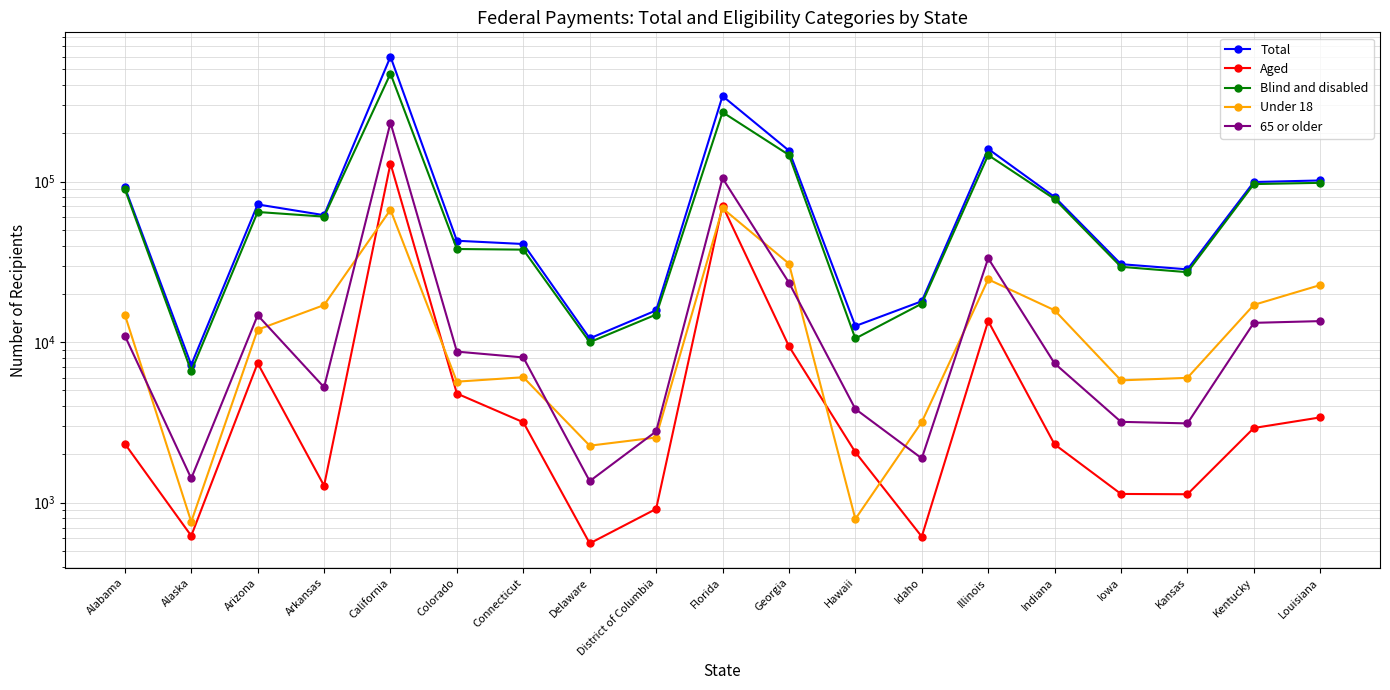

True or false: Total and Under 18 intersect in this chart.

False